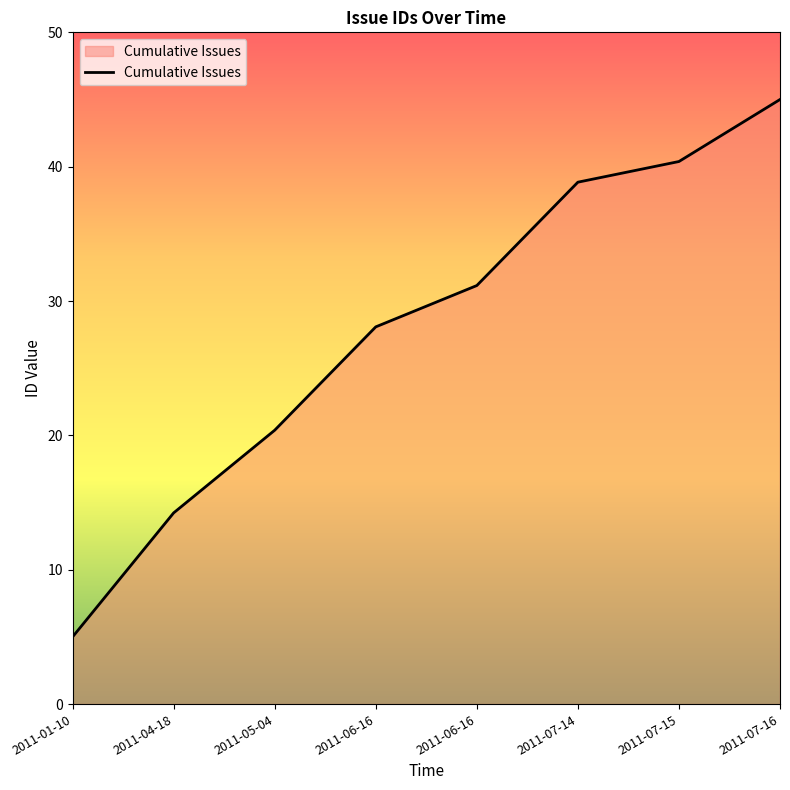

What is the maximum value shown in the chart?

45.0